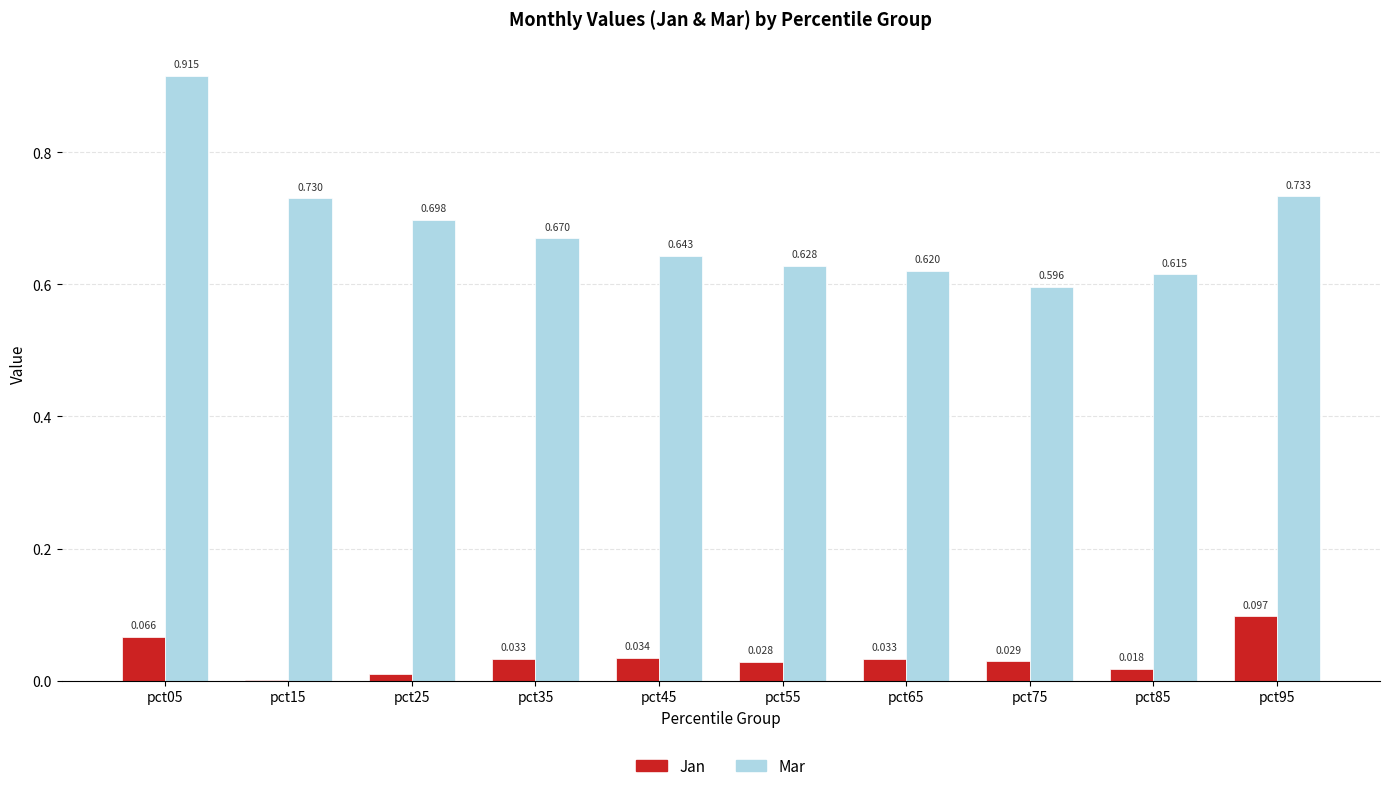

Between pct85 and pct95, which series saw the biggest shift?

Mar